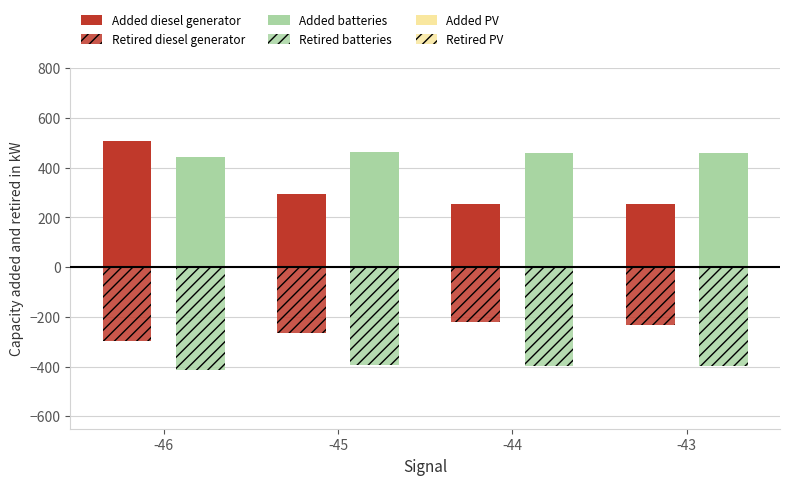

The value of Retired PV at -45 is -2.0. True or false?

False